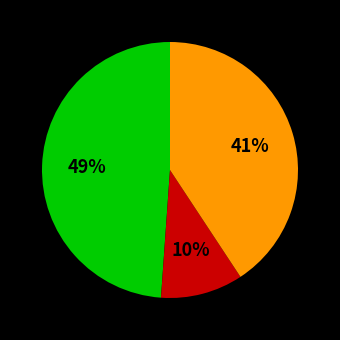

Is there a majority slice in this chart?

No